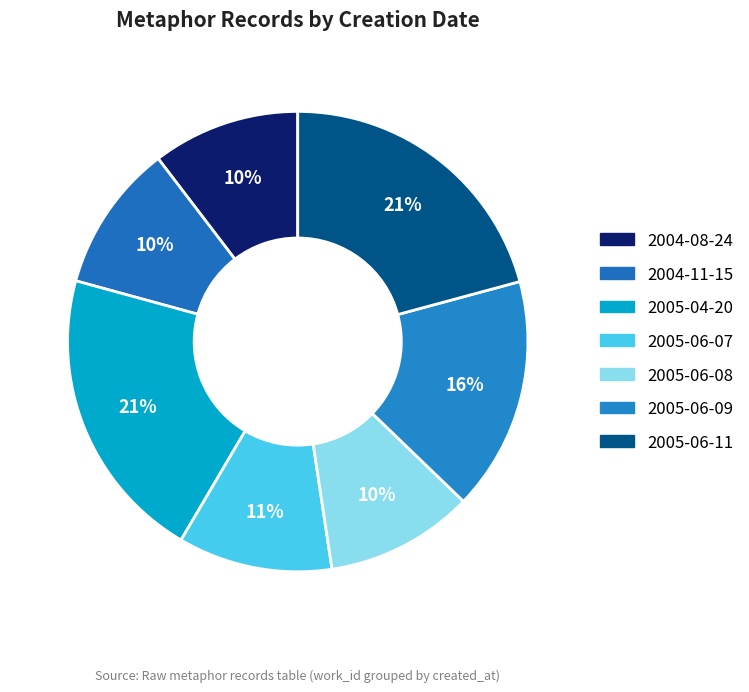

How many segments does this pie chart have?

7